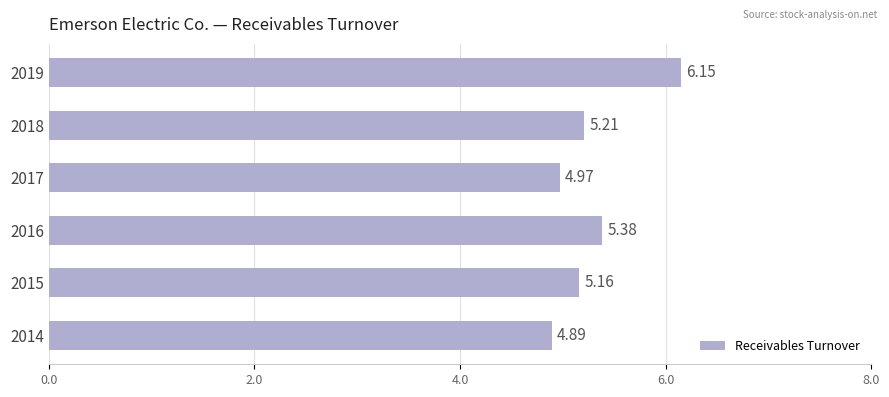

Rank the categories by value from highest to lowest.

2019, 2016, 2018, 2015, 2017, 2014